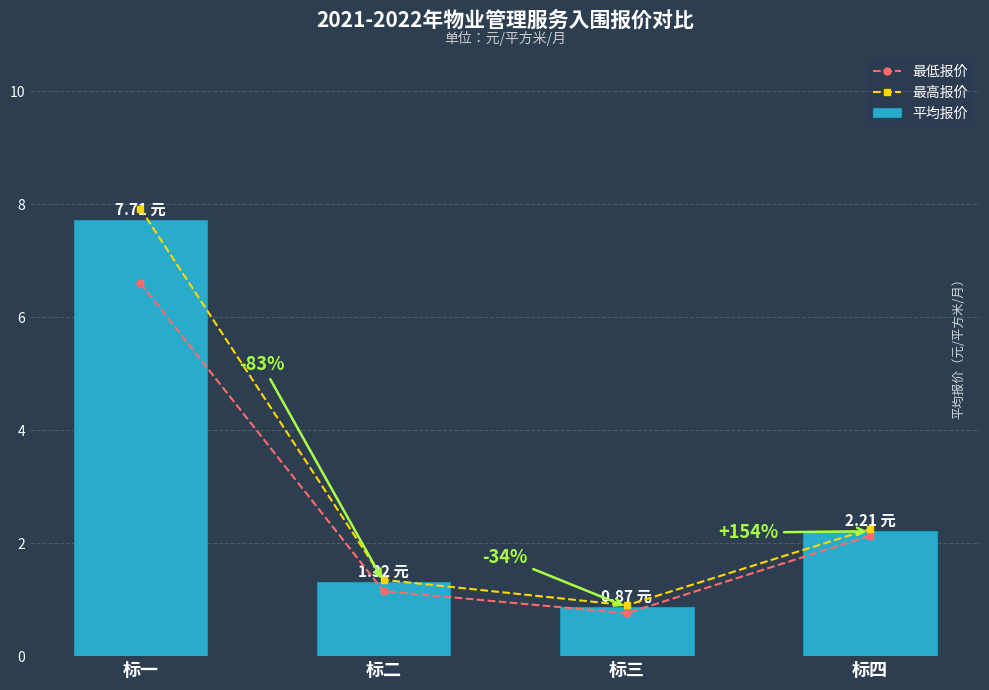

List the labels in order of 最低报价 value, smallest first.

标三, 标二, 标四, 标一